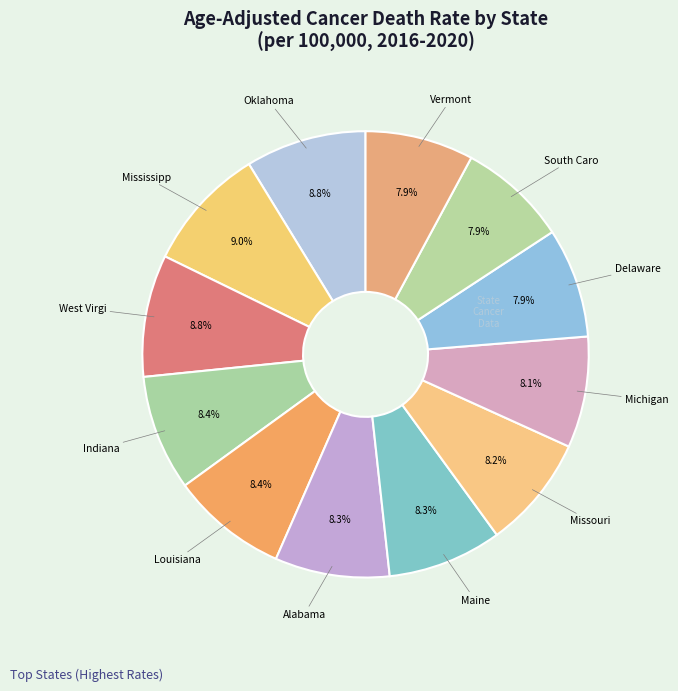

How many slices are in this pie chart?

12